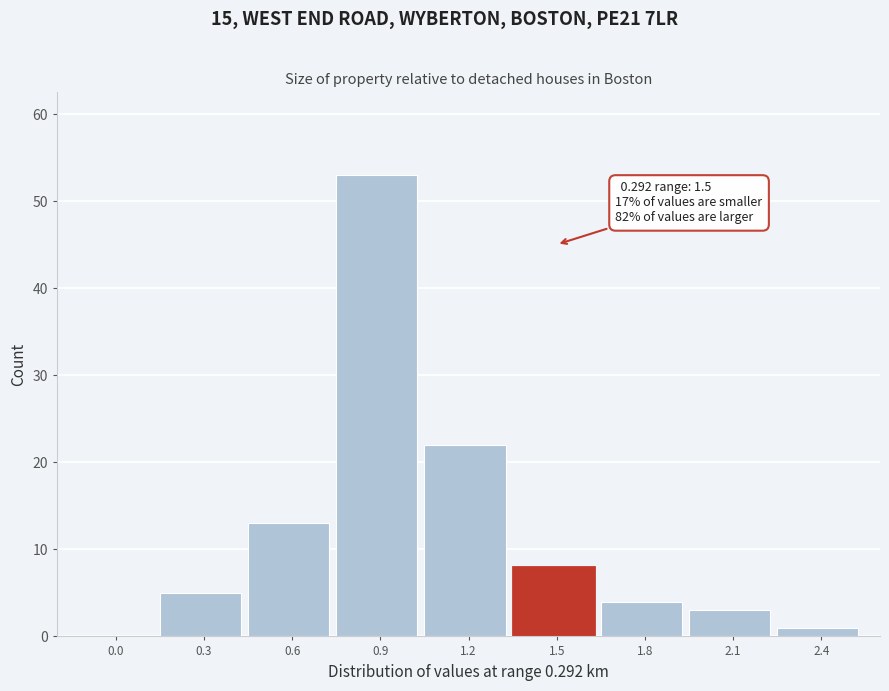

Reading left to right, list all the values displayed in this chart.

0.0=0	0.3=5	0.6=13	0.9=53	1.2=22	1.5=8	1.8=4	2.1=3	2.4=1